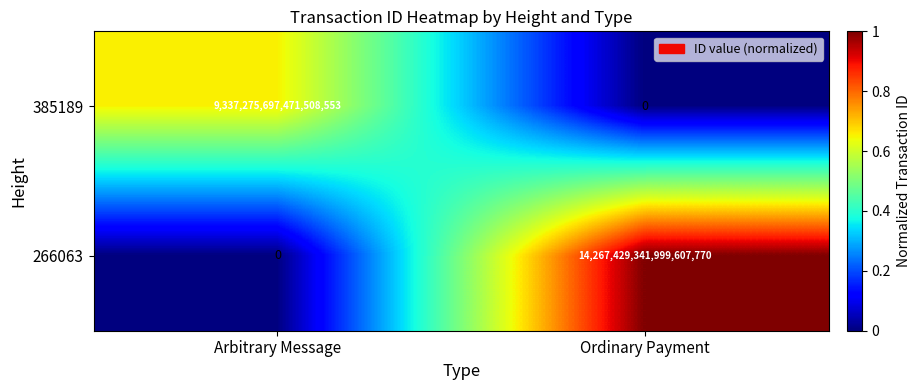

Which series has the largest total across all categories?

266063